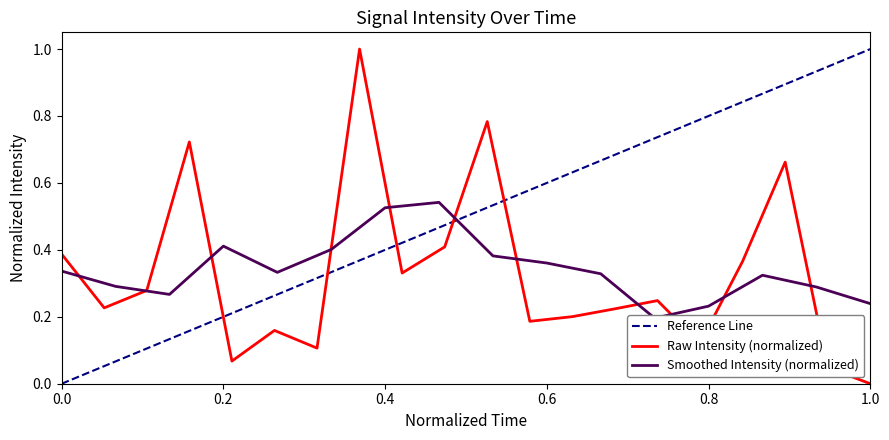

Is it true that Raw Intensity (normalized) equals 0.7 at 0.0?

False